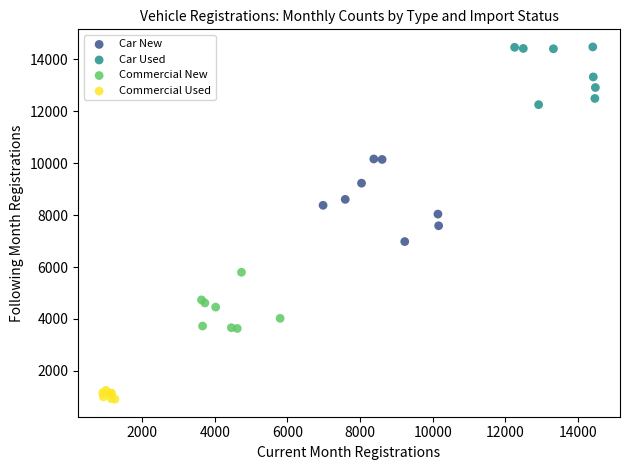

Which series reaches the maximum Y coordinate?

Car Used